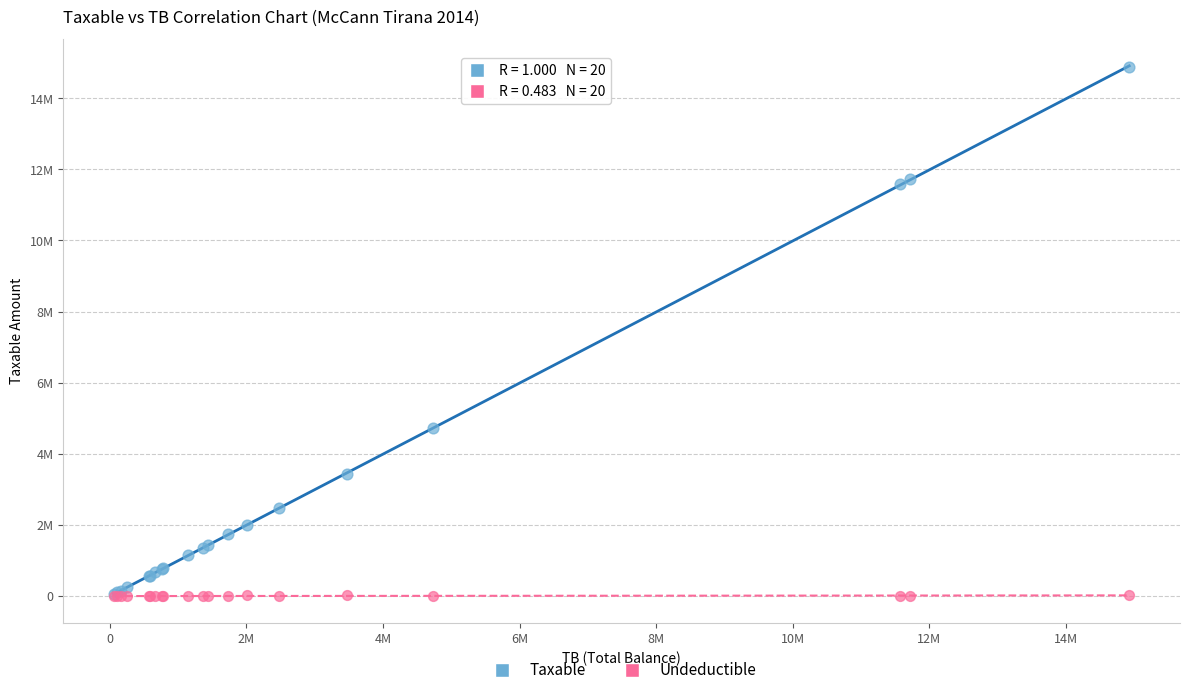

Which series has the widest spread of Y values?

Taxable